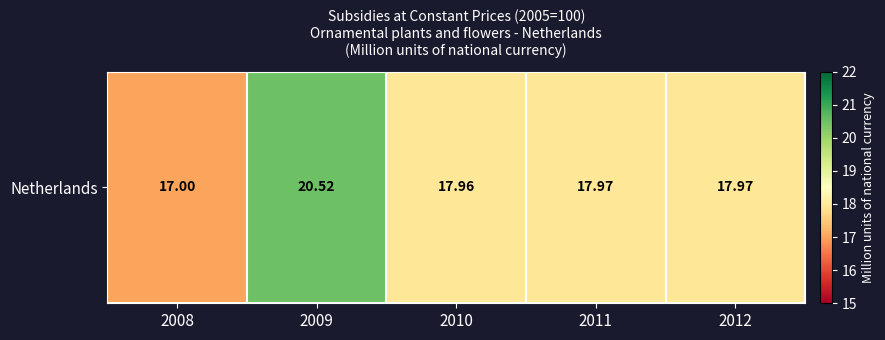

List the labels in order of value, largest first.

2009, 2011, 2012, 2010, 2008